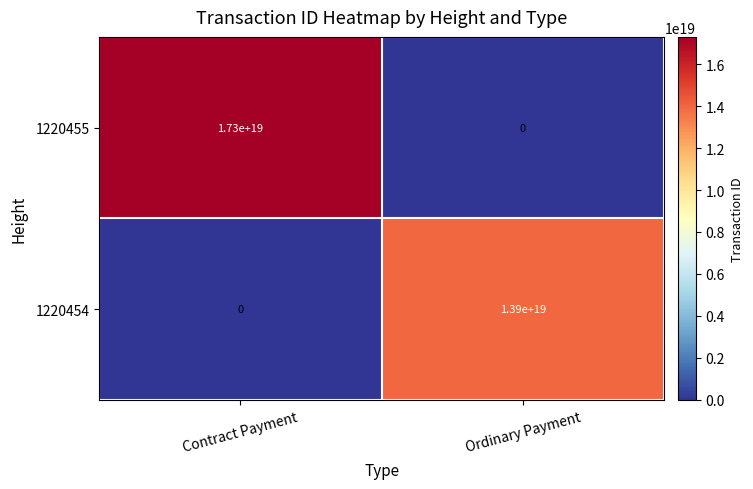

Which category has the highest value across all series?

Contract Payment